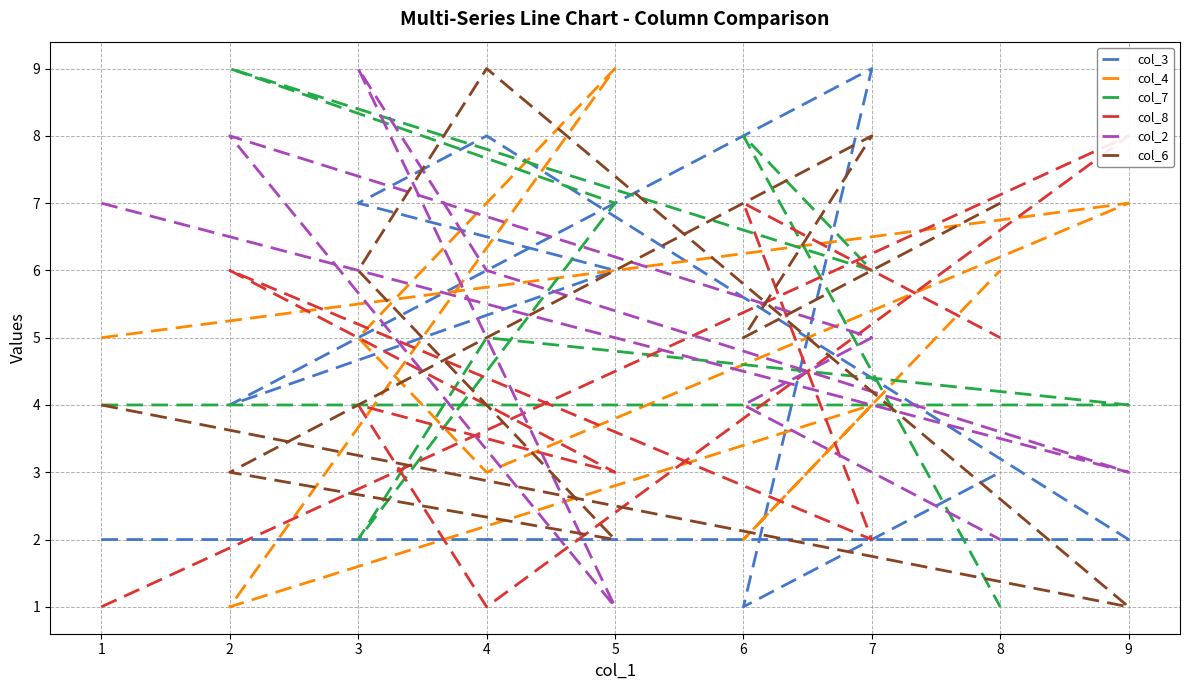

Which has a higher value, 9 or 8?

8